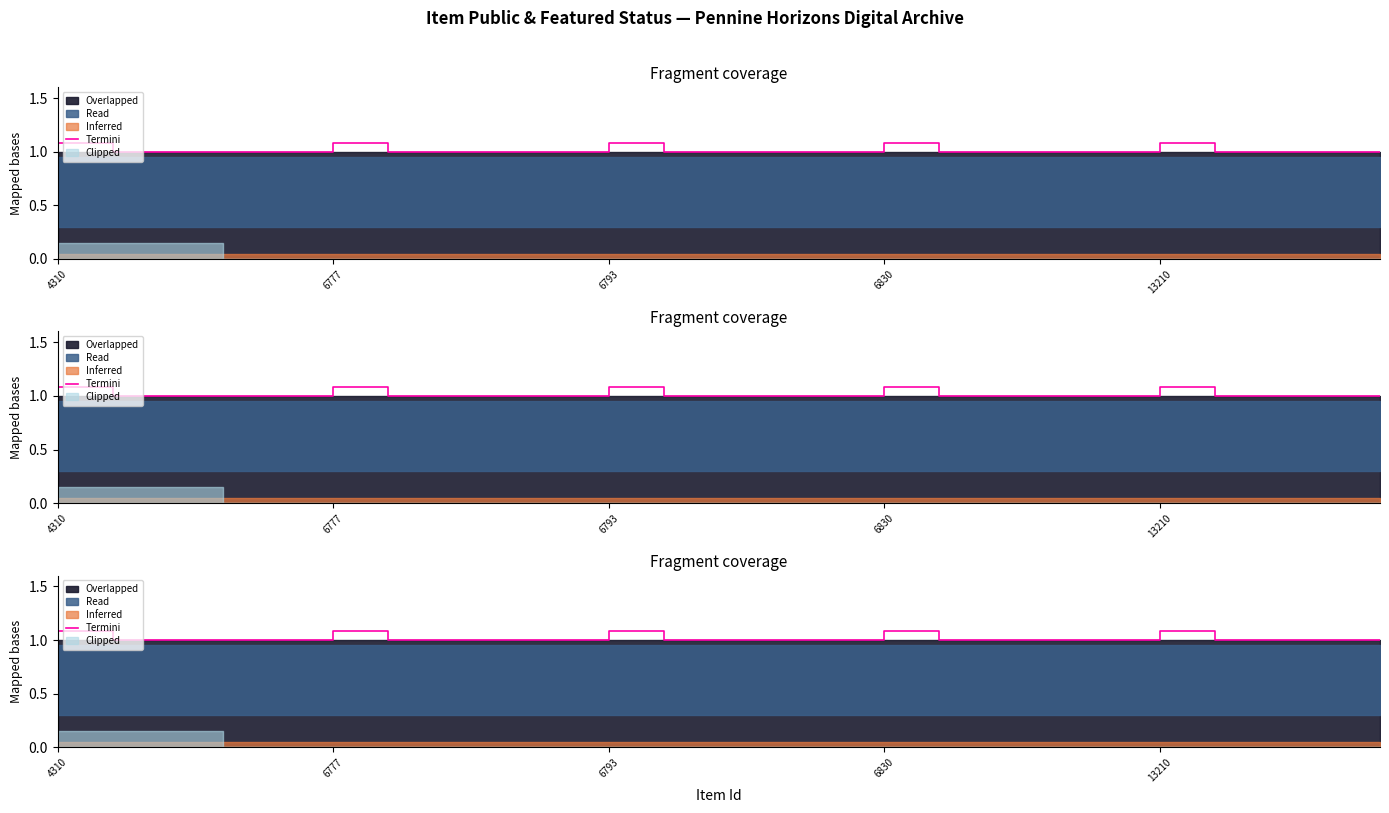

How many lines are shown in the chart?

1